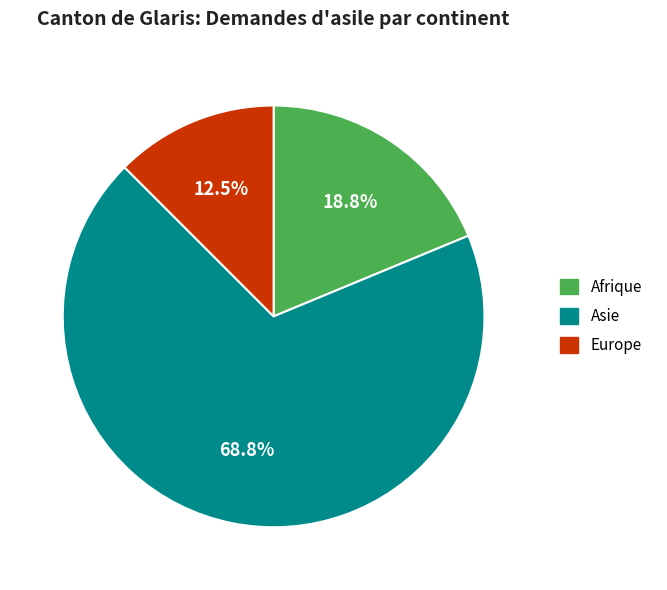

How many slices are in this pie chart?

3